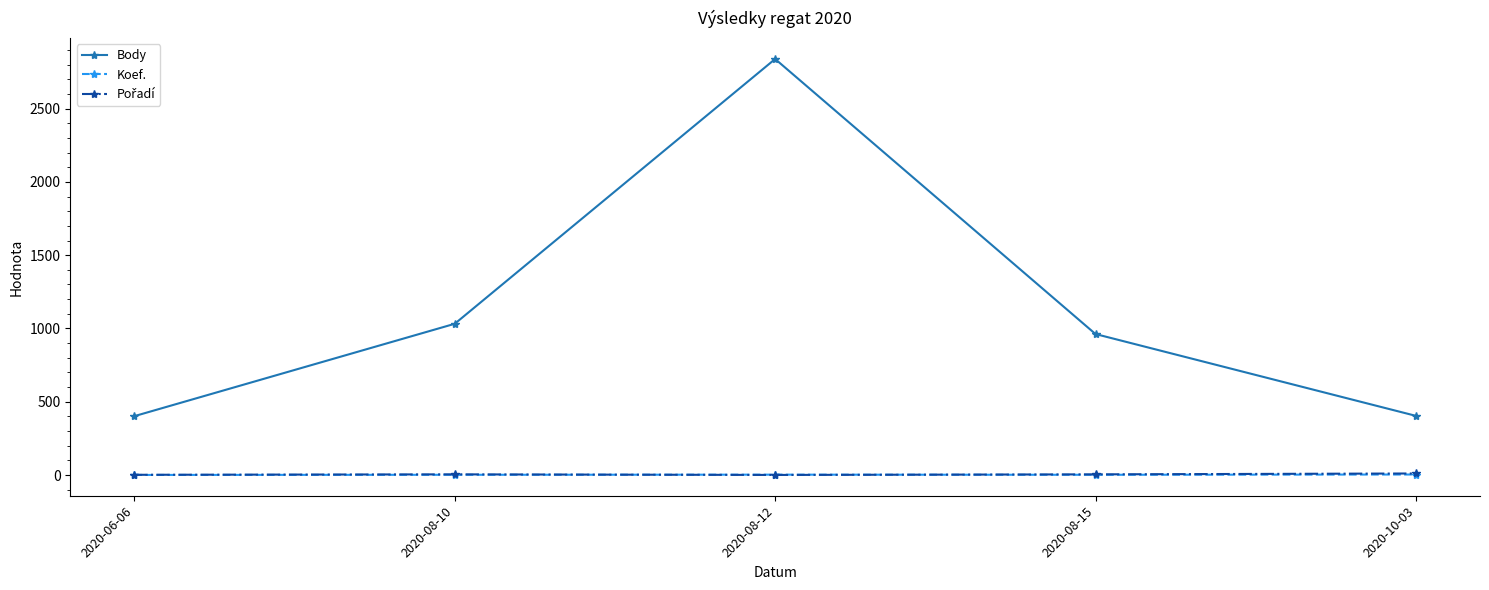

True or false: Koef. has more than 0 interior local peaks.

True